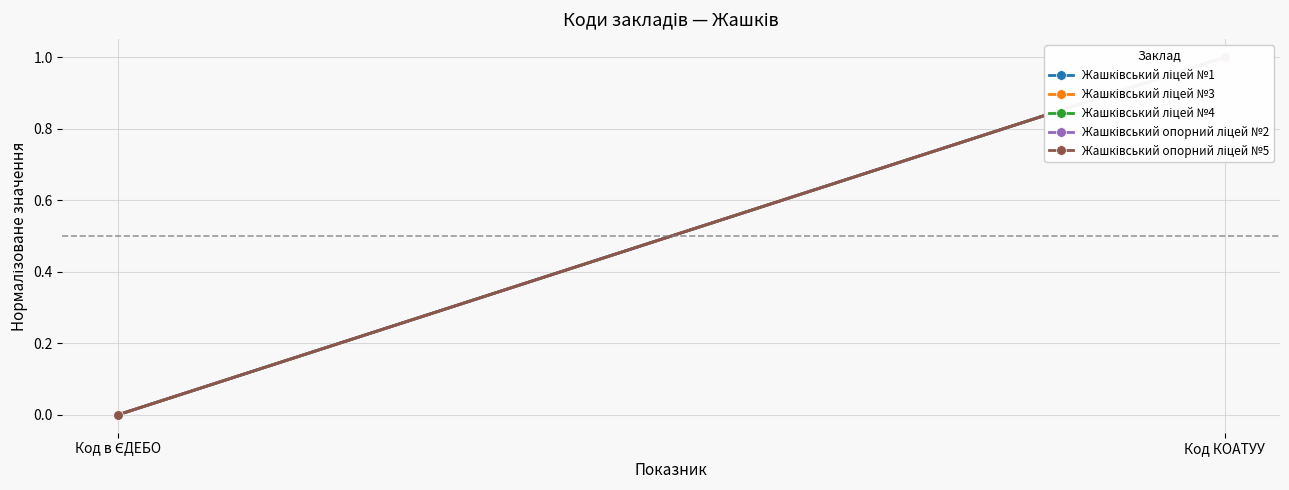

What is the maximum value shown in the chart?

1.0